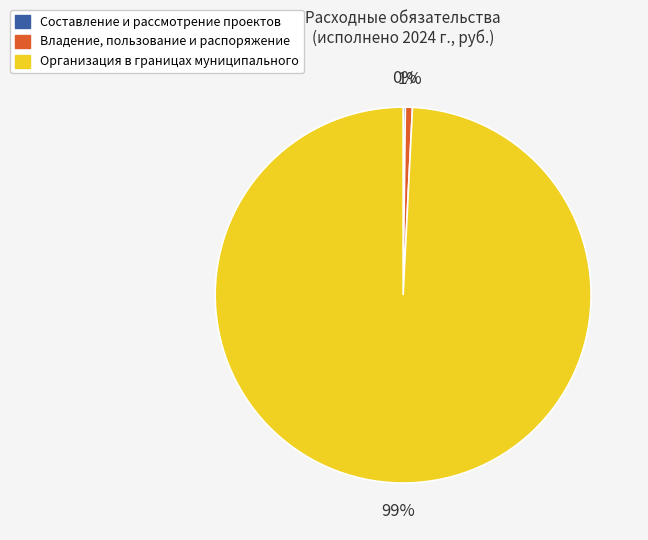

Does any single category account for the majority?

Yes